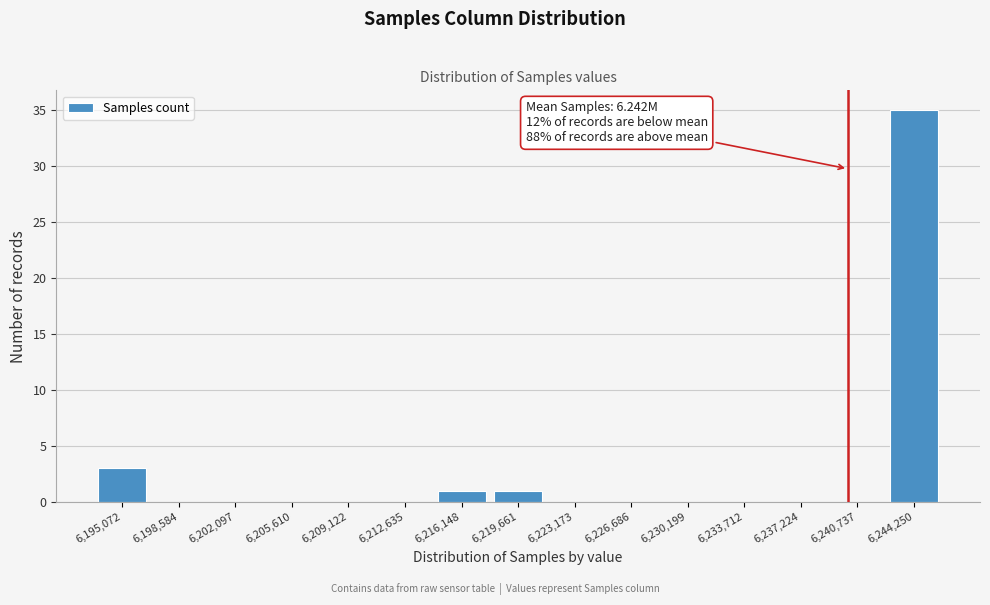

Reading left to right, list all the values displayed in this chart.

6,195,072=3	6,198,584=0	6,202,097=0	6,205,610=0	6,209,122=0	6,212,635=0	6,216,148=1	6,219,661=1	6,223,173=0	6,226,686=0	6,230,199=0	6,233,712=0	6,237,224=0	6,240,737=0	6,244,250=35